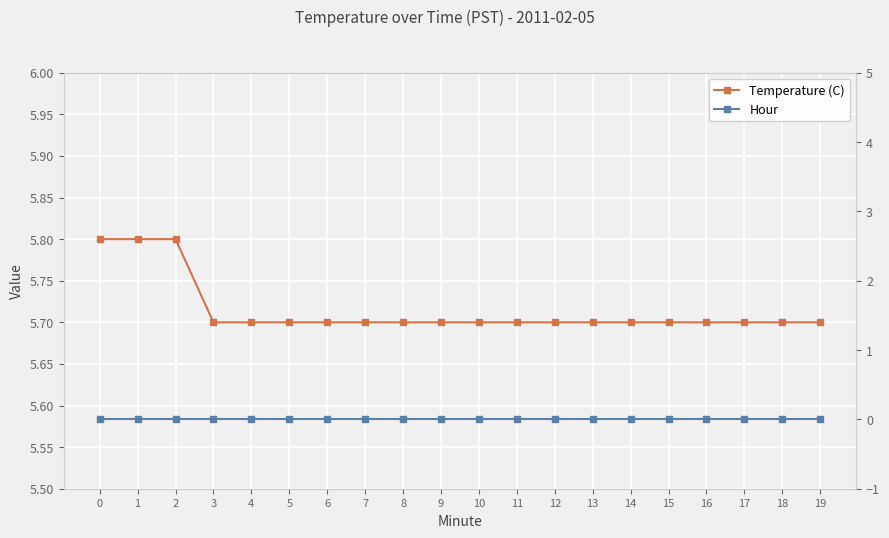

List the series in order of their peak value, highest first.

Temperature (C), Hour